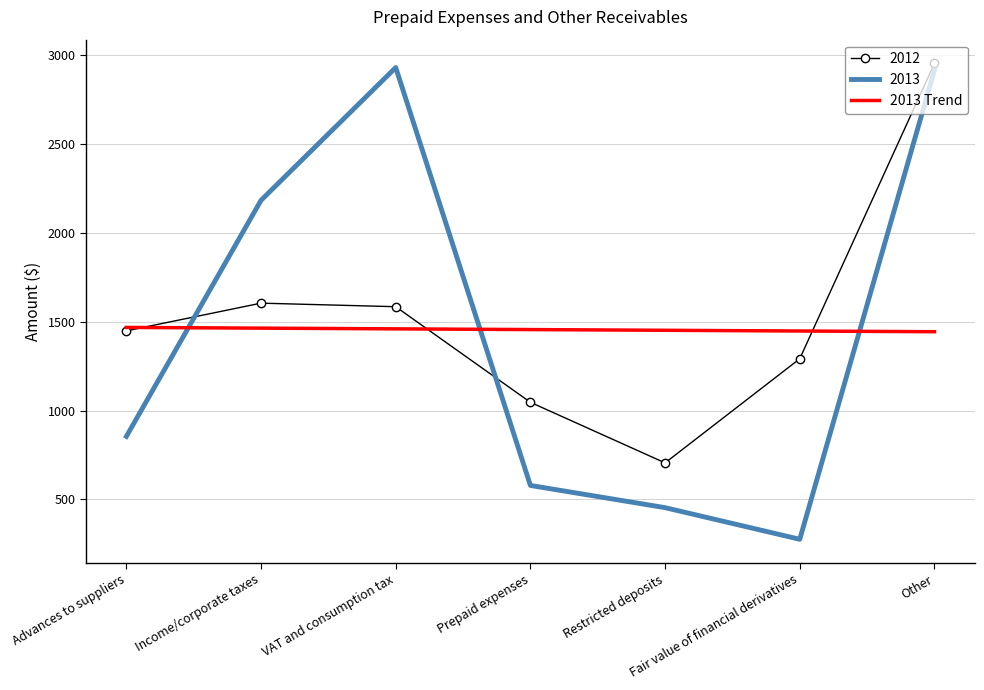

Which category has the lowest value in the 2013 series?

Fair value of financial derivatives